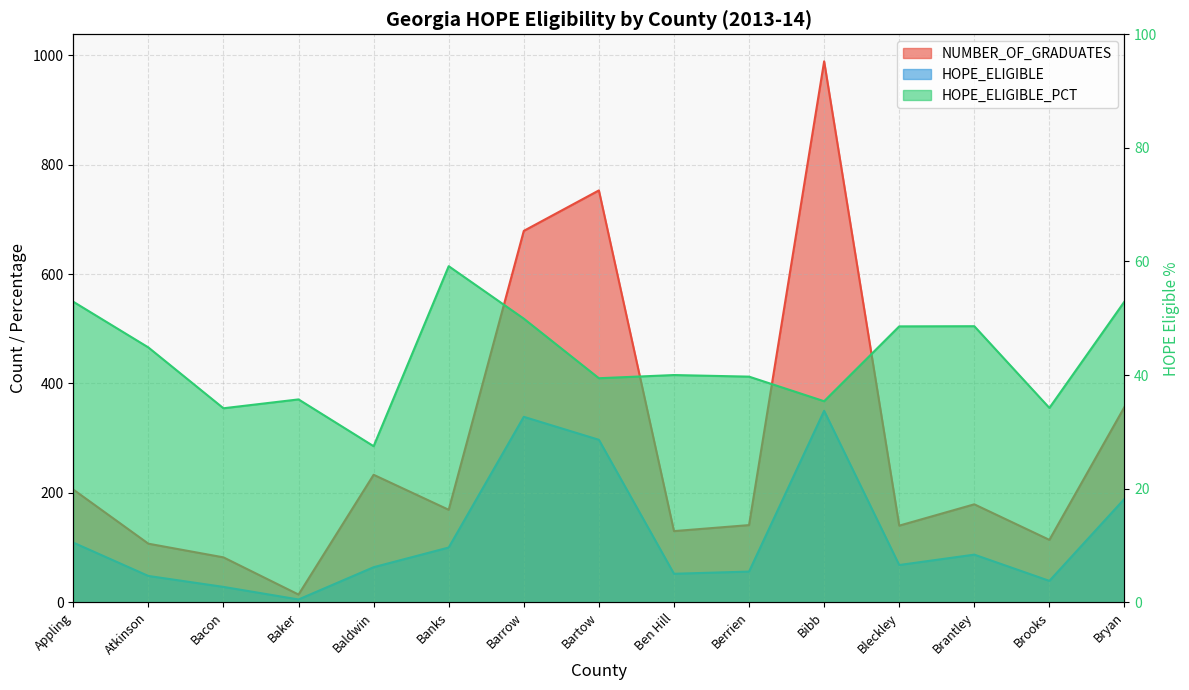

What position from the right is Bacon?

13